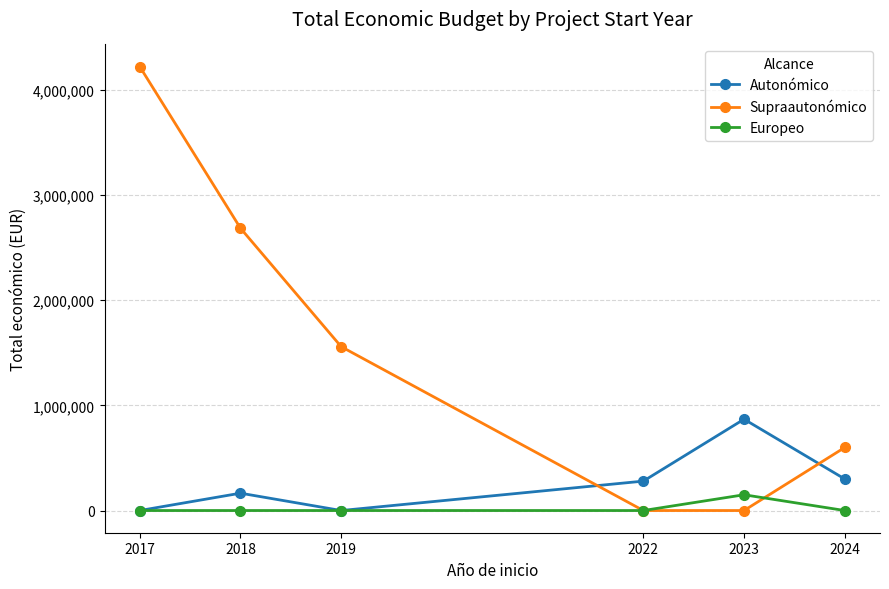

Which category has the highest value across all series?

2017